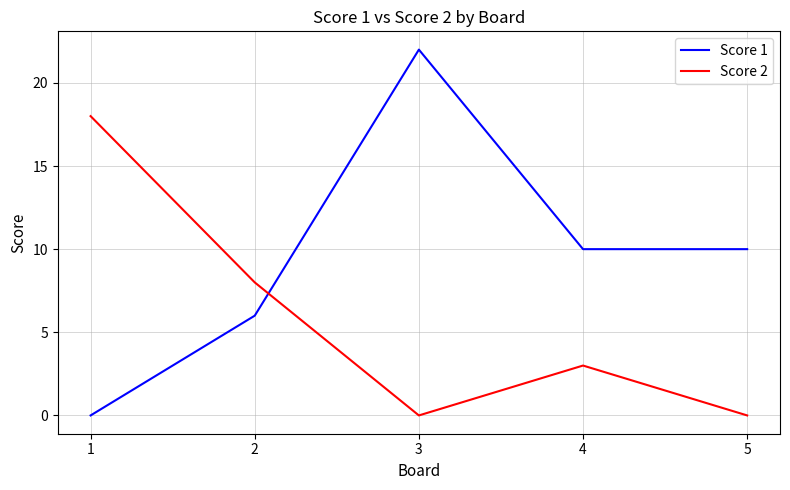

At which category is the sum across all series the highest?

3